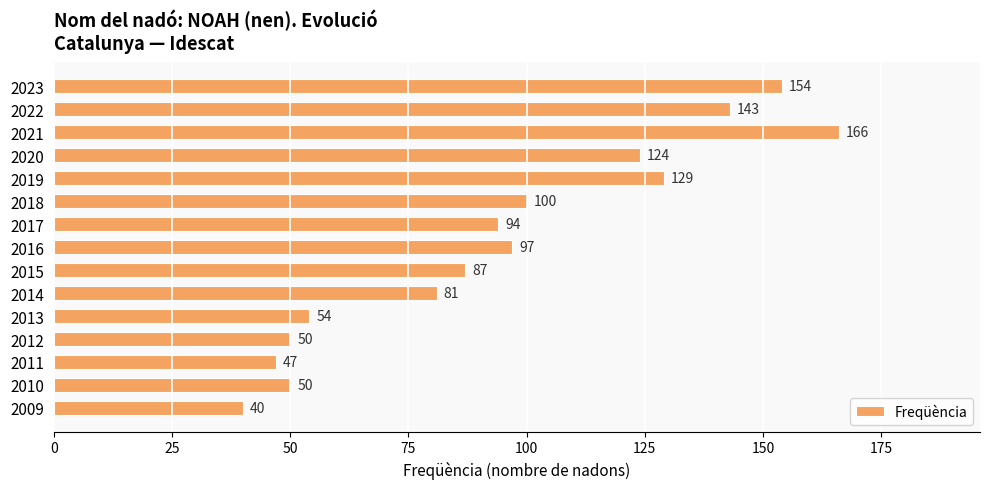

How many data points does each series have?

15